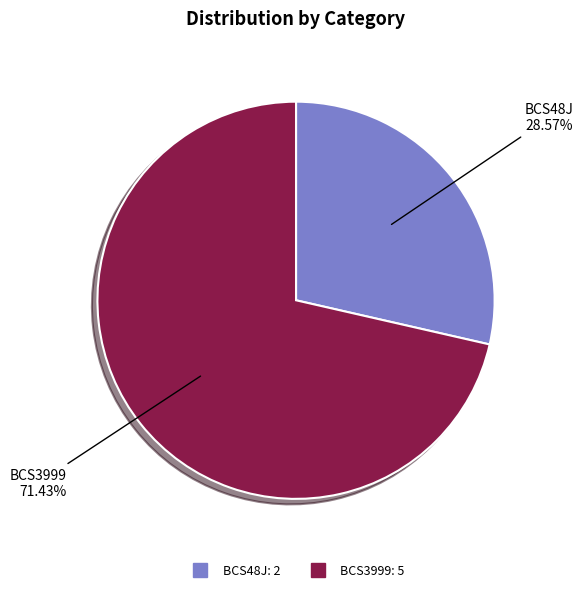

Is BCS3999 the majority of the pie?

Yes